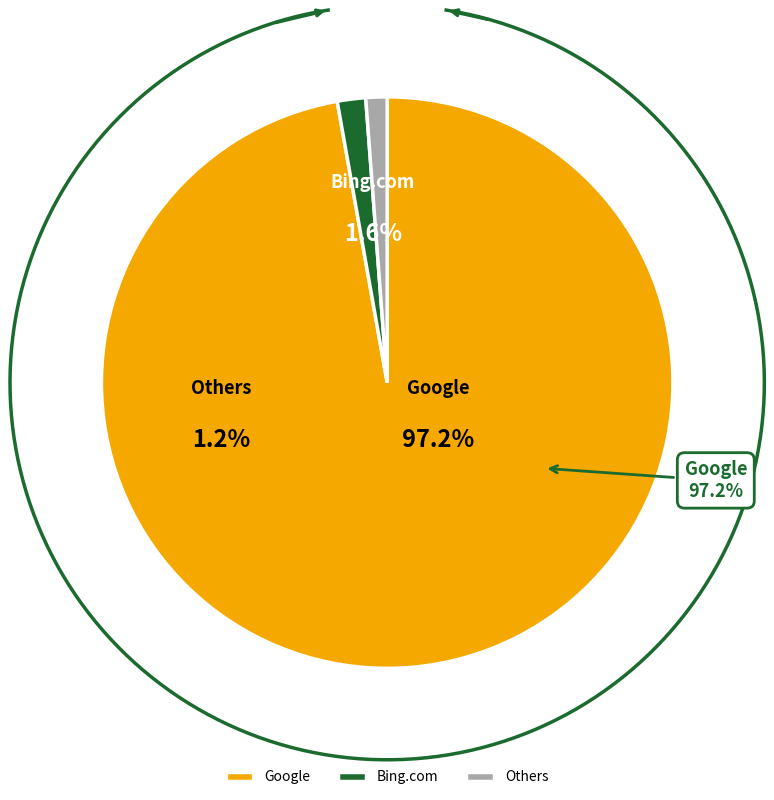

Count the number of slices in the pie.

5